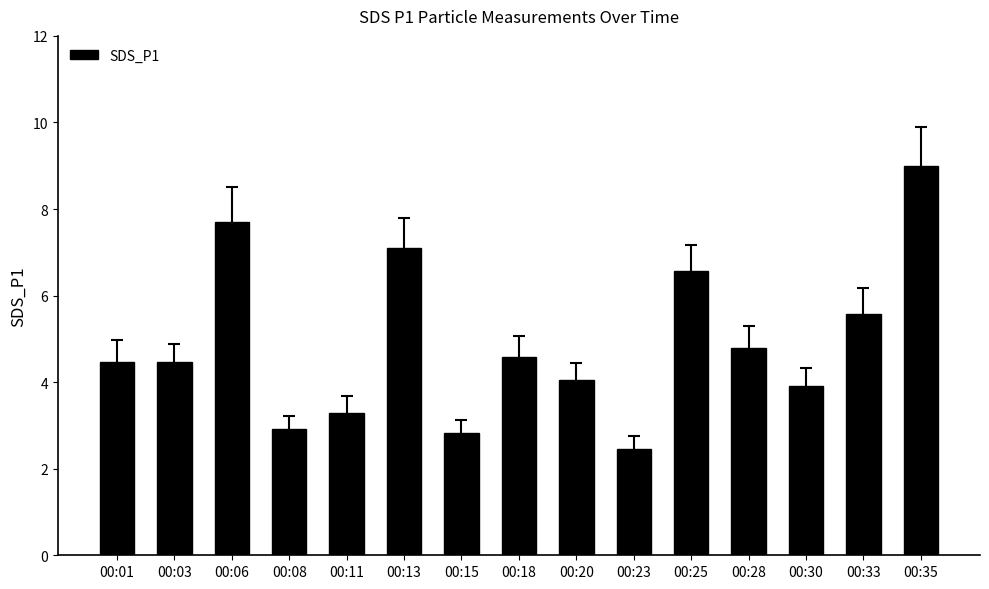

What is the value of the 5th bar from the left?

3.3